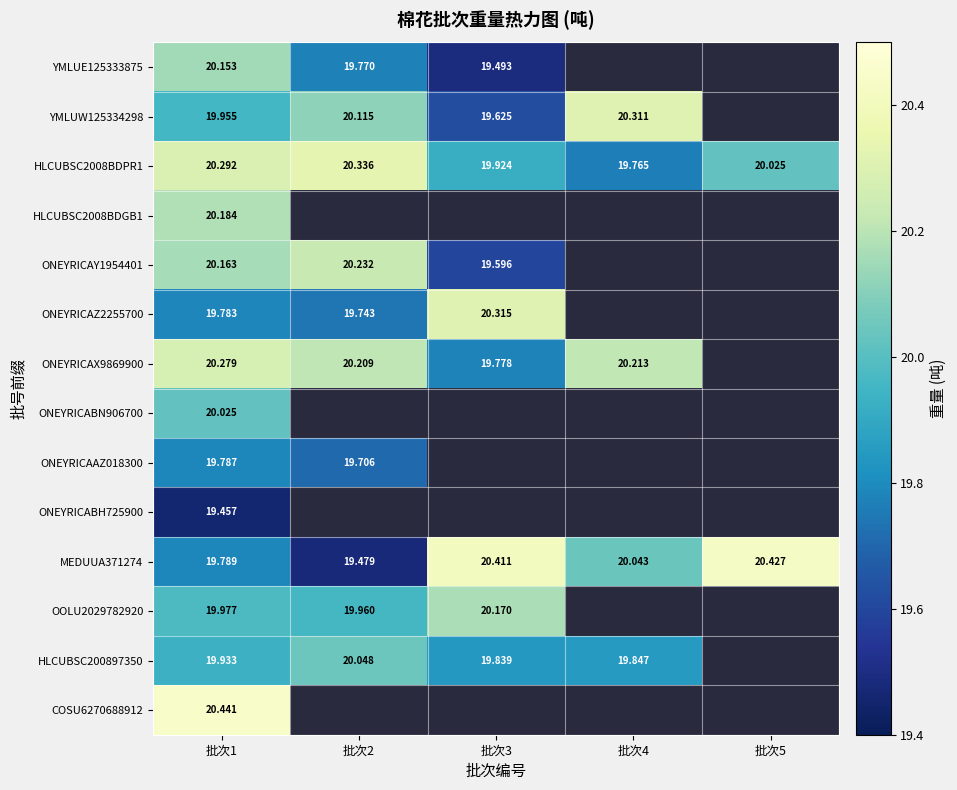

Is the value of ONEYRICAX9869900 at 批次4 greater than the value of HLCUBSC200897350 at 批次1?

Yes